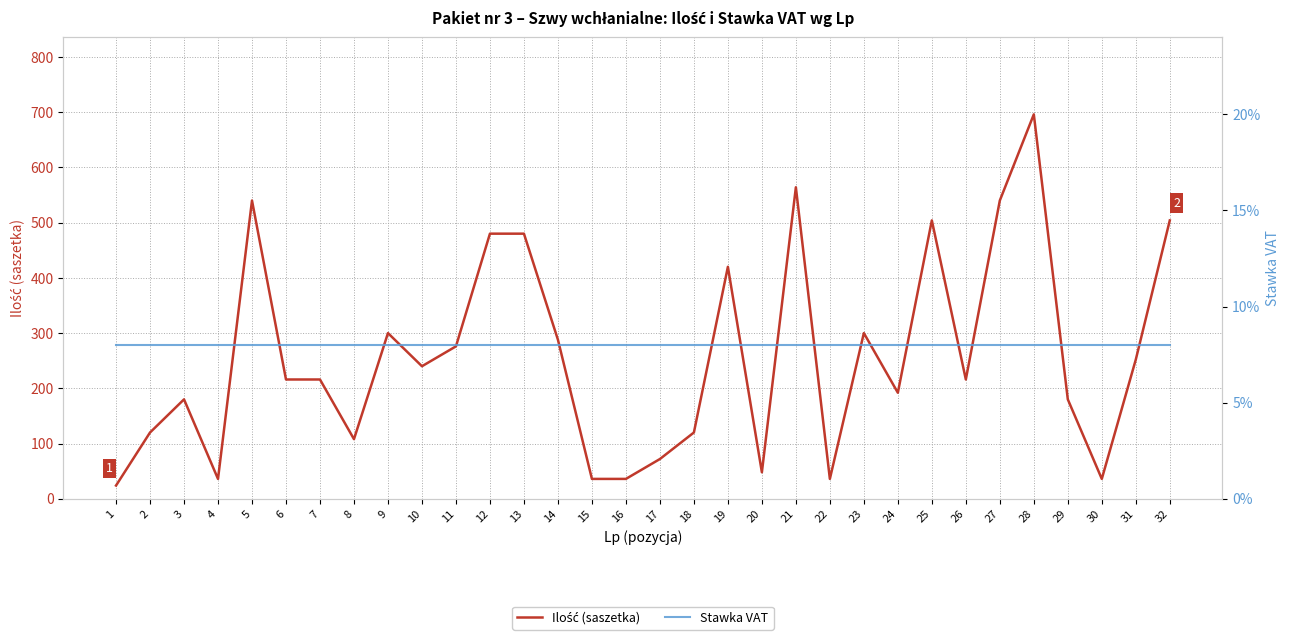

List the labels in order of Stawka VAT value, smallest first.

1, 2, 3, 4, 5, 6, 7, 8, 9, 10, 11, 12, 13, 14, 15, 16, 17, 18, 19, 20, 21, 22, 23, 24, 25, 26, 27, 28, 29, 30, 31, 32